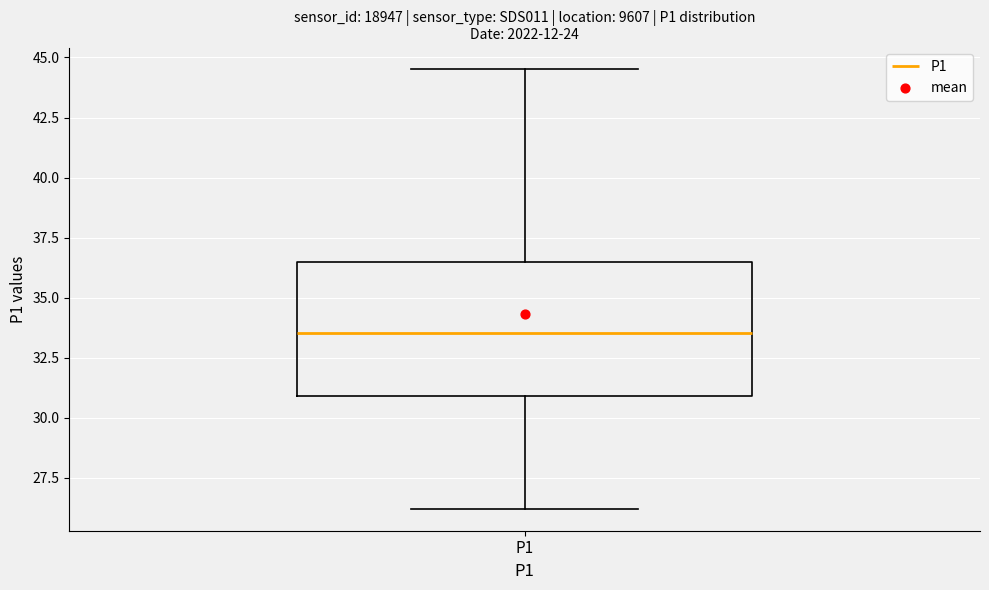

Transcribe this box plot: give where the median line is, the range the box spans, and where the two whiskers end, as read against the y-axis. The values are not printed on the chart, so give them approximately, as read against the axis.

median 33.5, box 31.0 to 36.5, whiskers 26.0 to 44.5